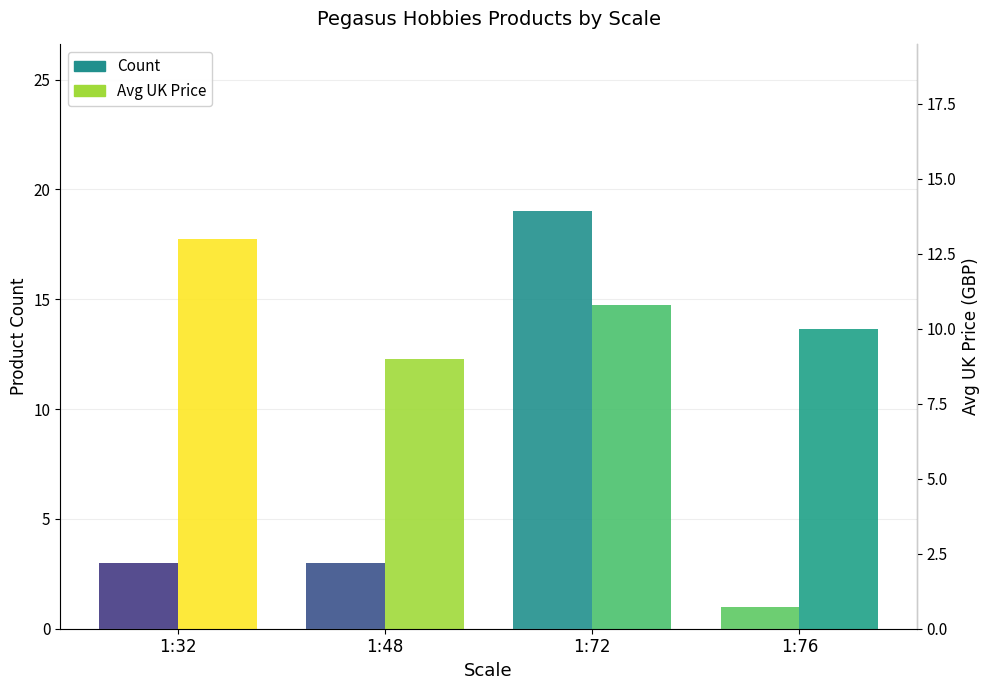

Is it true that Count equals 12.7 at 1:72?

False